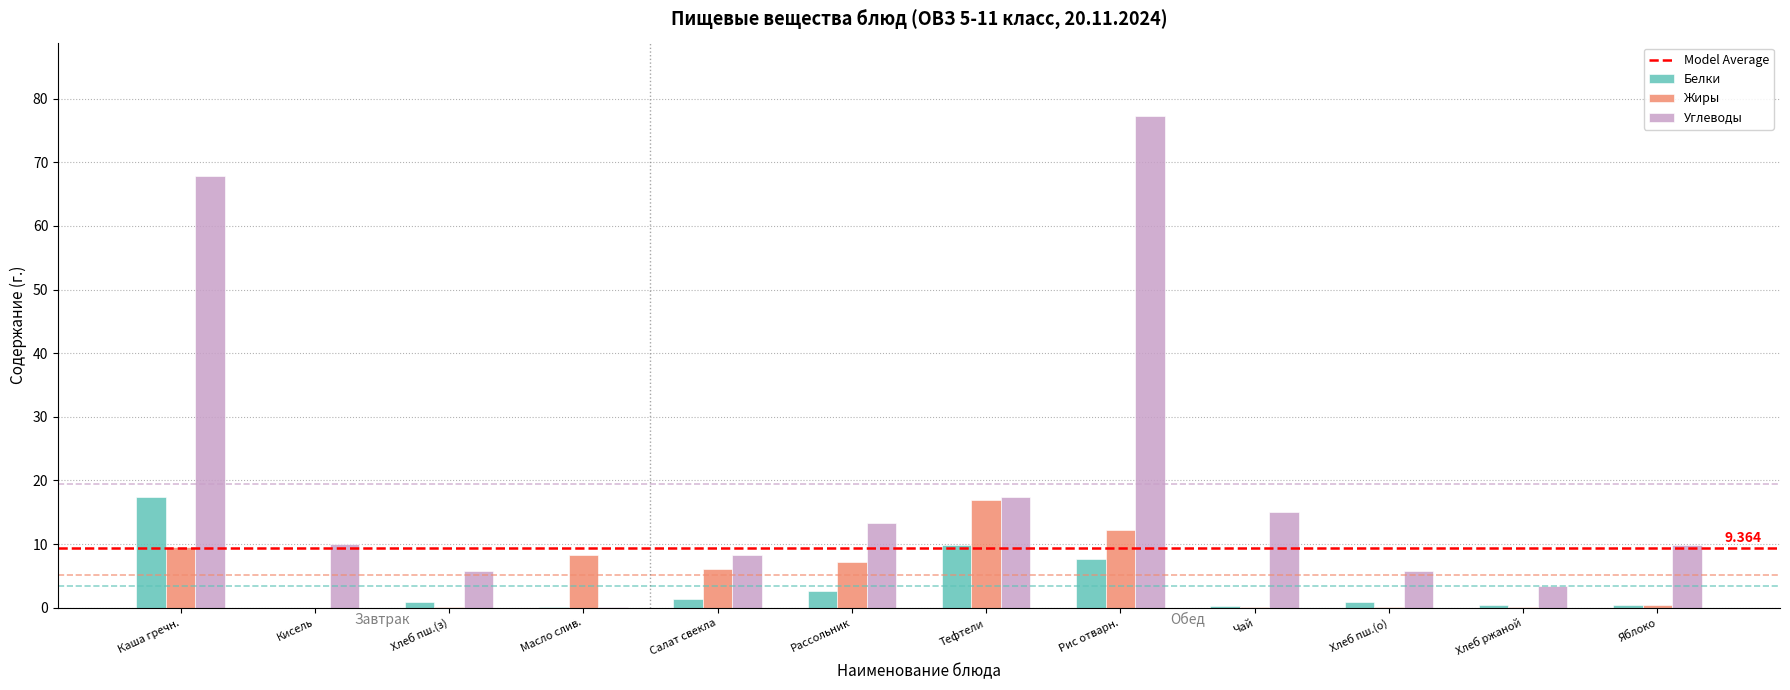

Which series has the largest total across all categories?

Углеводы